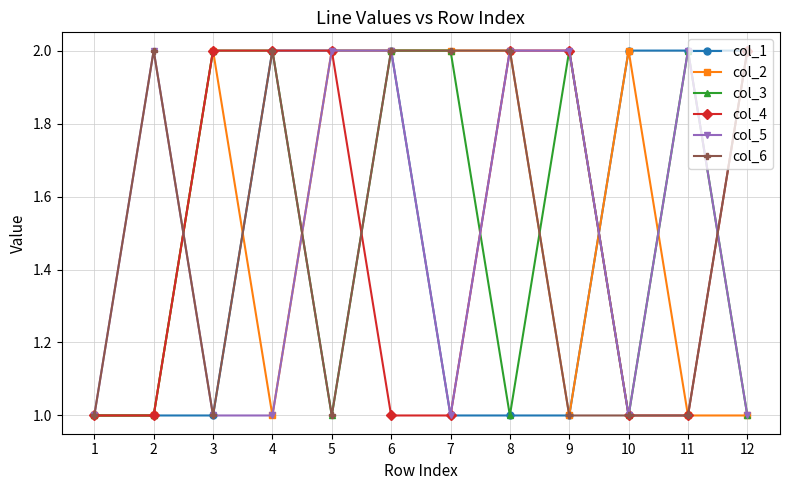

What is the sum of the col_4 values at 4 and 8?

4